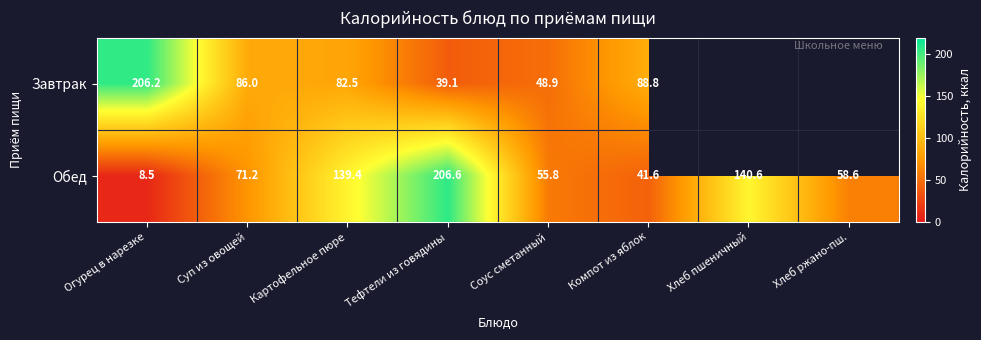

Which label corresponds to the smallest value in the chart?

Огурец в нарезке